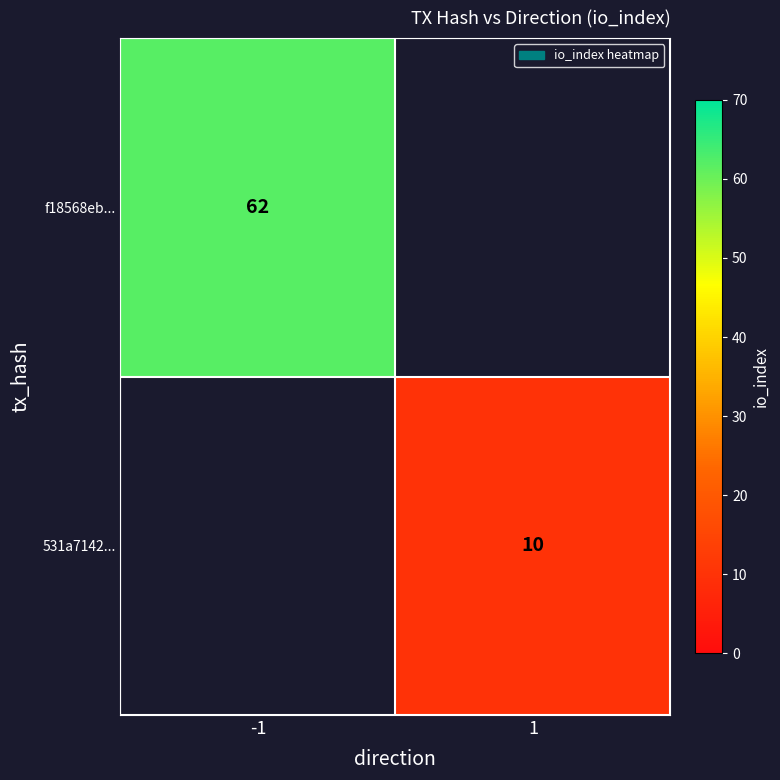

True or false: f18568eb... has a value of 88 at -1.

False